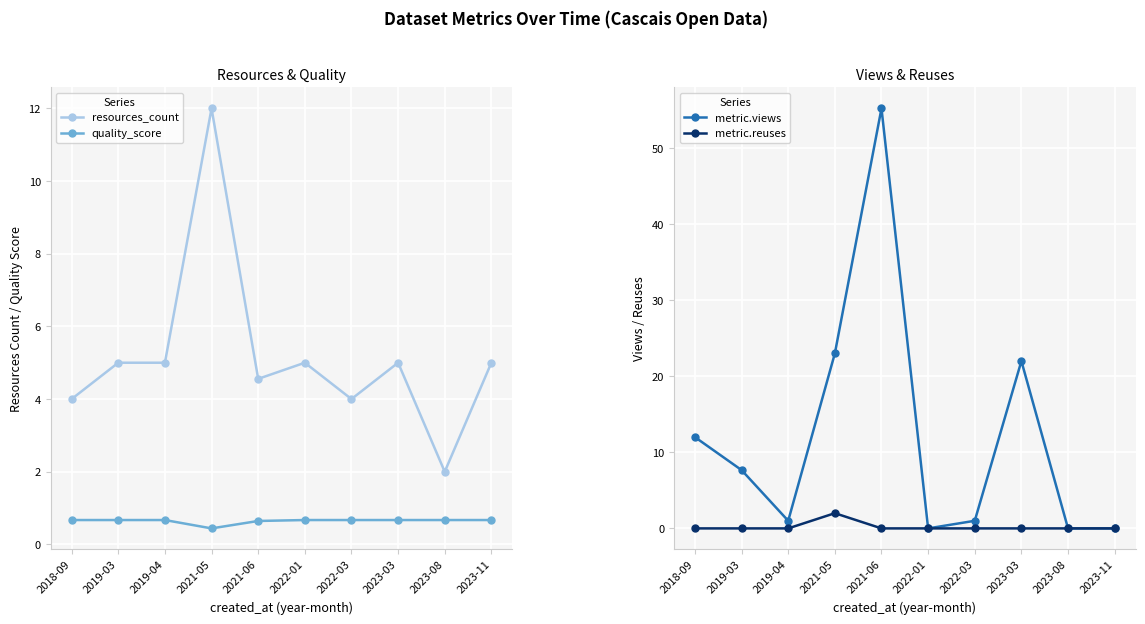

At which label does quality_score reach its peak?

2018-09